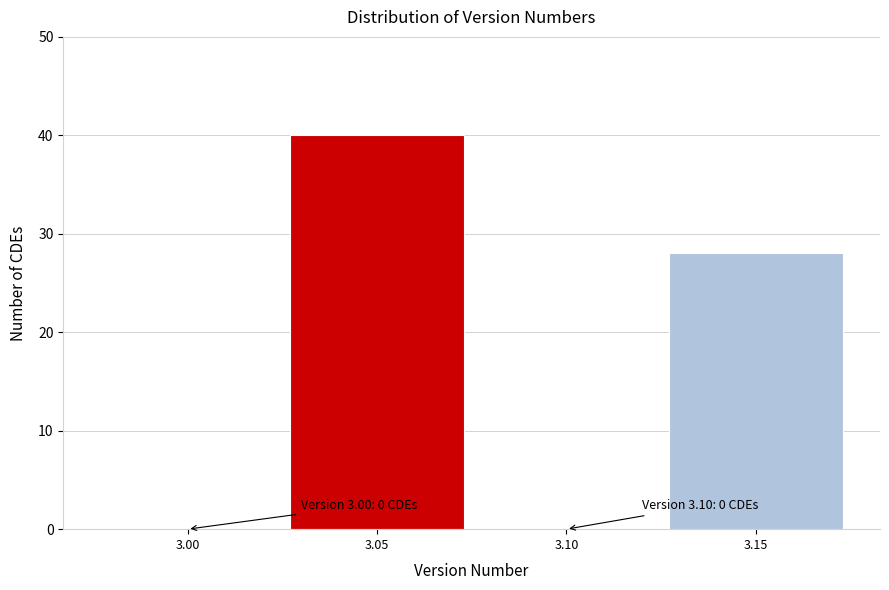

Reading left to right, transcribe all the data shown in this chart.

3.00=0	3.05=40	3.10=0	3.15=28